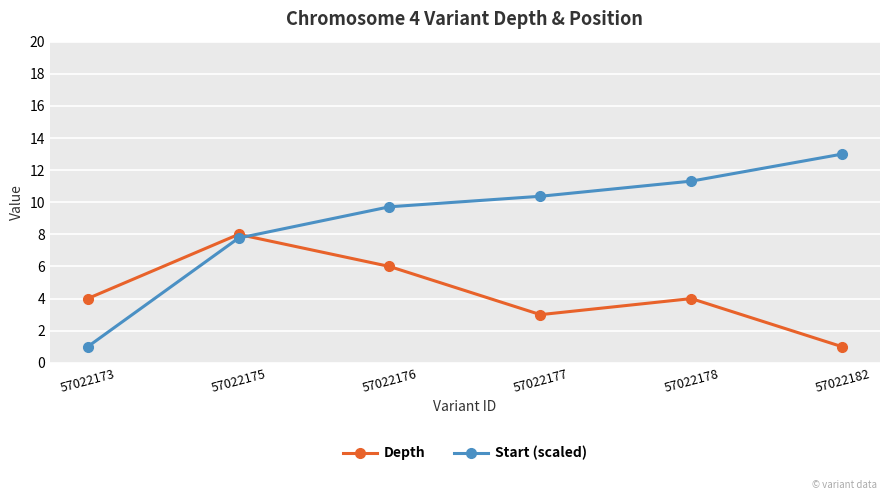

Is the value of Start (scaled) at 57022178 greater than the value of Depth at 57022177?

Yes